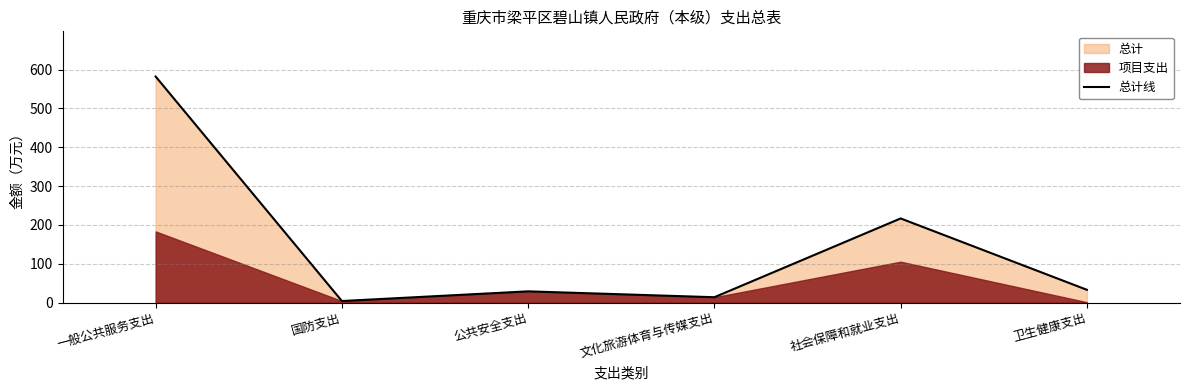

Reading left to right, list all the values displayed in this chart.

一般公共服务支出=582.0	国防支出=4.0	公共安全支出=28.9	文化旅游体育与传媒支出=13.8	社会保障和就业支出=216.6	卫生健康支出=32.9